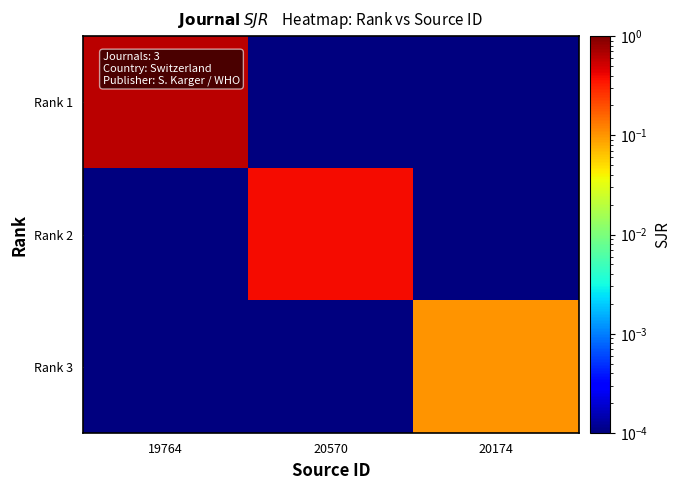

Reading left to right, extract all data points from this chart.

Rank 1: 19764=0.6	20570=0.0	20174=0.0
Rank 2: 19764=0.0	20570=0.4	20174=0.0
Rank 3: 19764=0.0	20570=0.0	20174=0.1